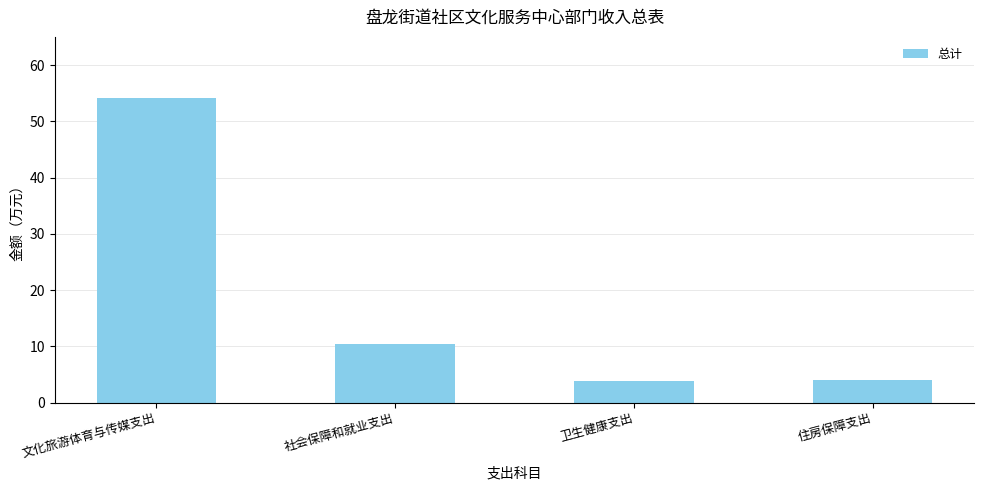

What is the maximum value shown in the chart?

54.2